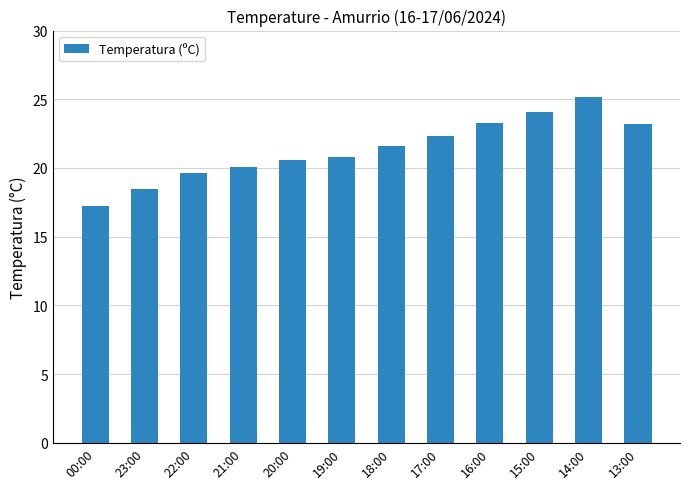

What is the ratio of the value at 21:00 to the value at 14:00?

0.8